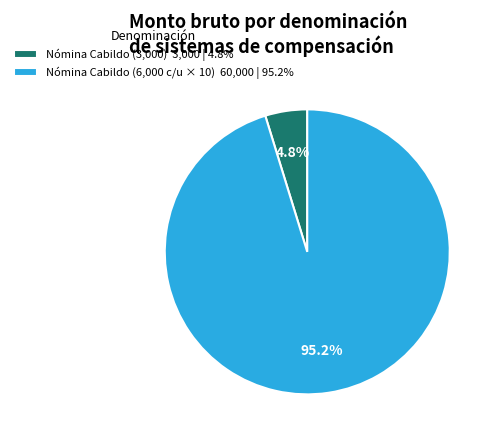

To the nearest percent, what is the average slice percentage?

50%